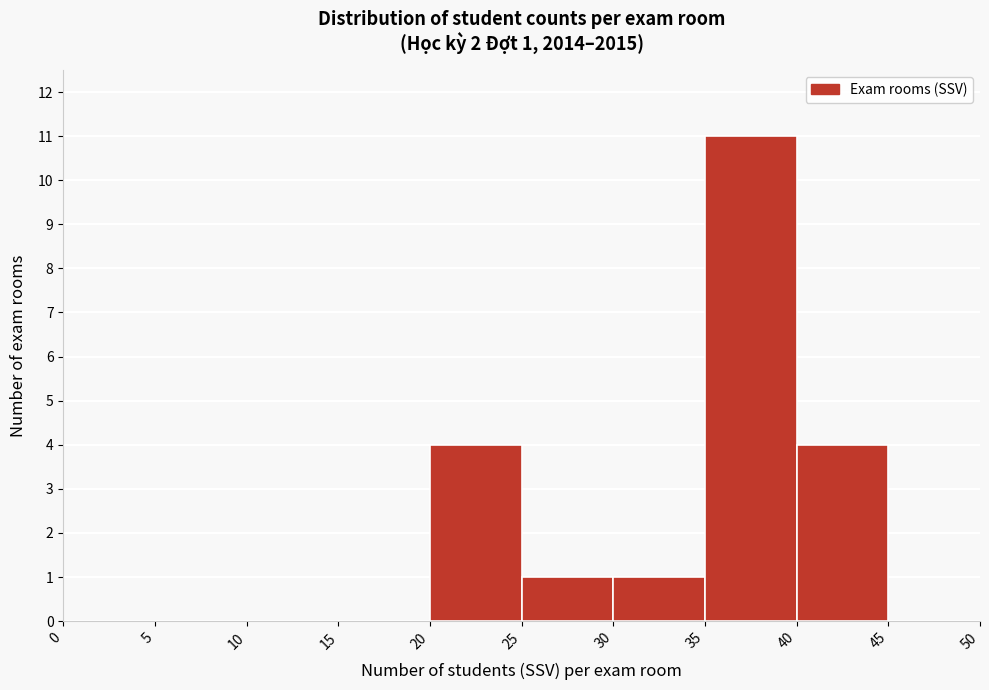

Over which range of the x-axis is the bar tallest?

35 to 40